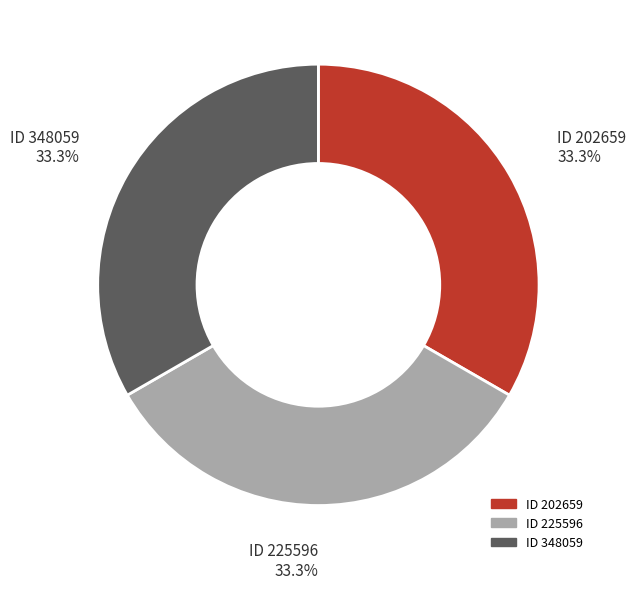

Is there a majority slice in this chart?

No